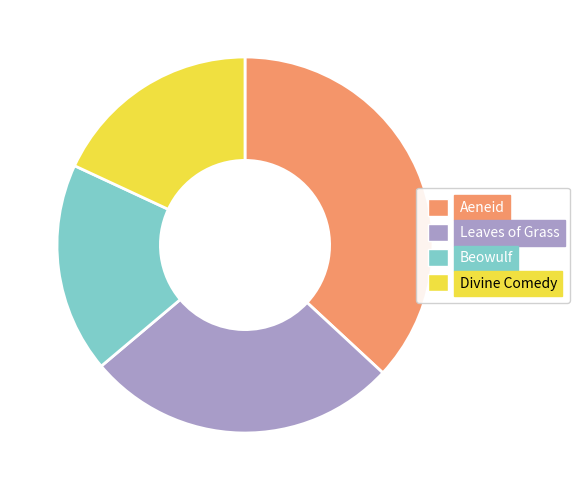

Between Beowulf and Aeneid, which is larger?

Aeneid